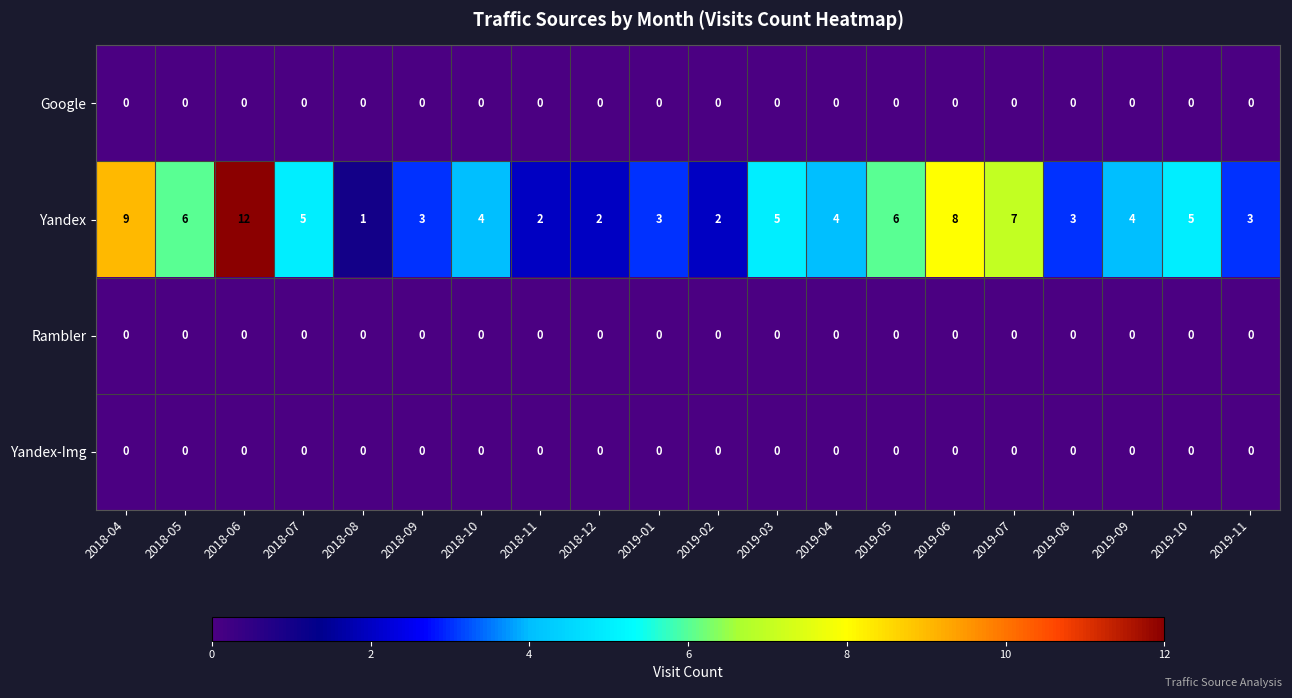

Which label corresponds to the largest value in the chart?

2018-06